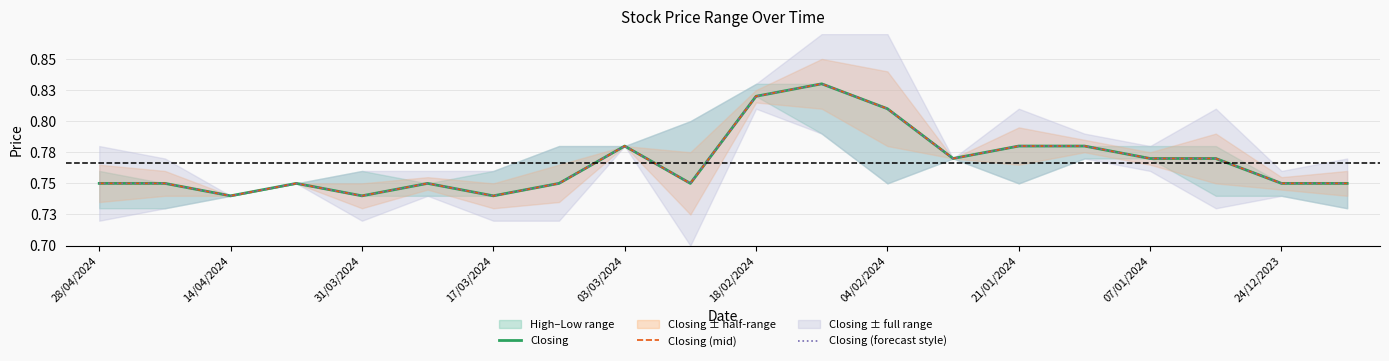

True or false: Closing (forecast style) and Closing (mid) cross at least once.

False